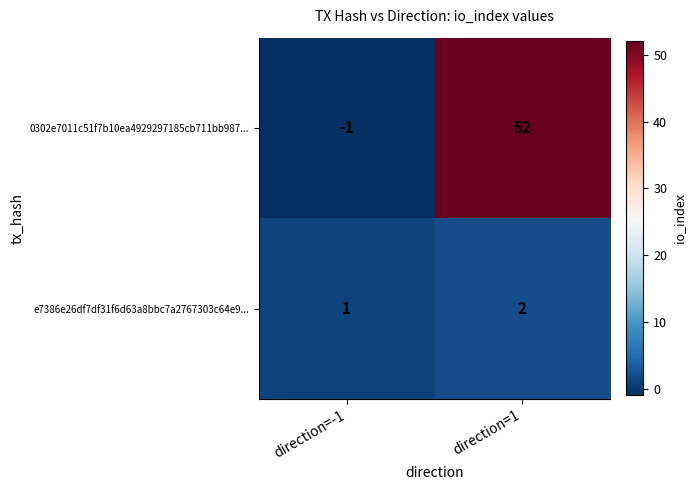

Which category has the lowest value in the 0302e7011c51f7b10ea4929297185cb711bb987... series?

direction=-1